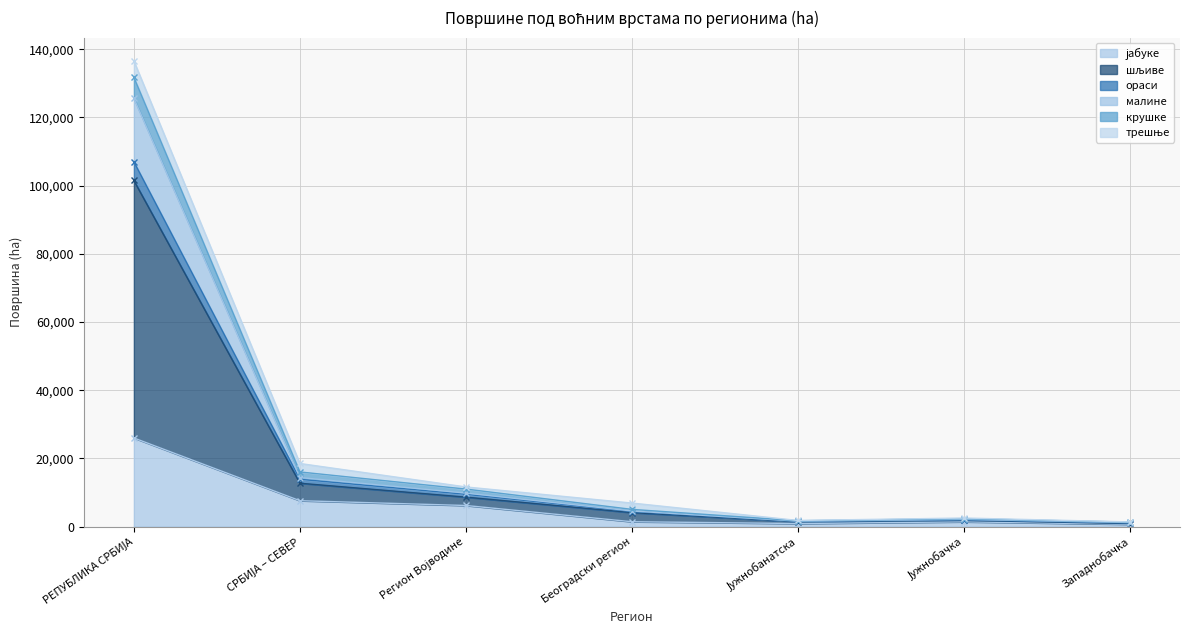

What is the spread (max minus min) of values at Јужнобачка?

1116.2